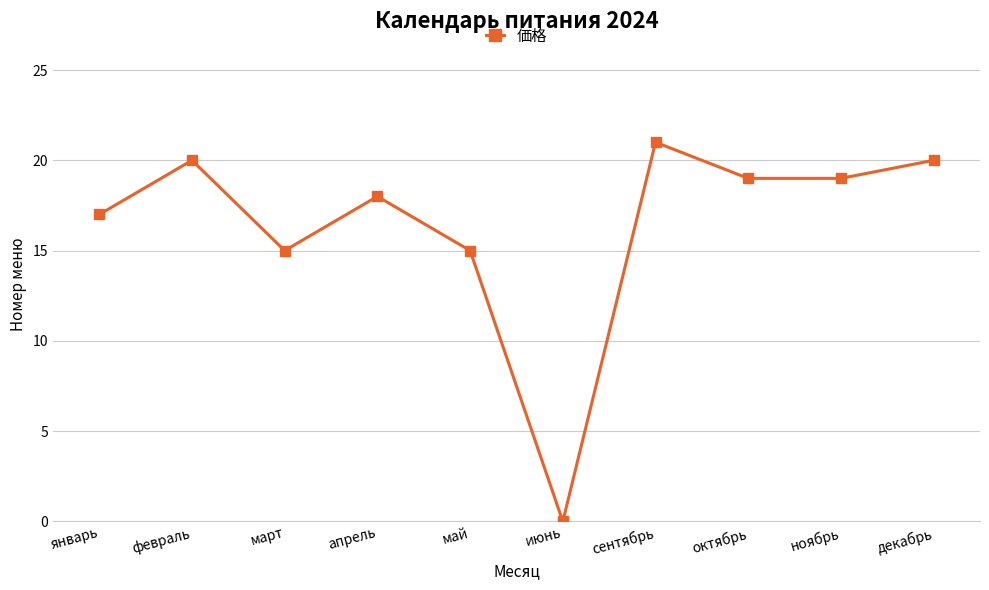

What position from the left is апрель?

4